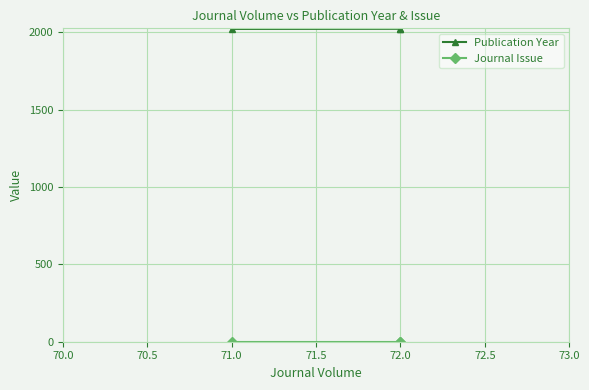

The Journal Issue series shows 1 at 72.0. True or false?

True